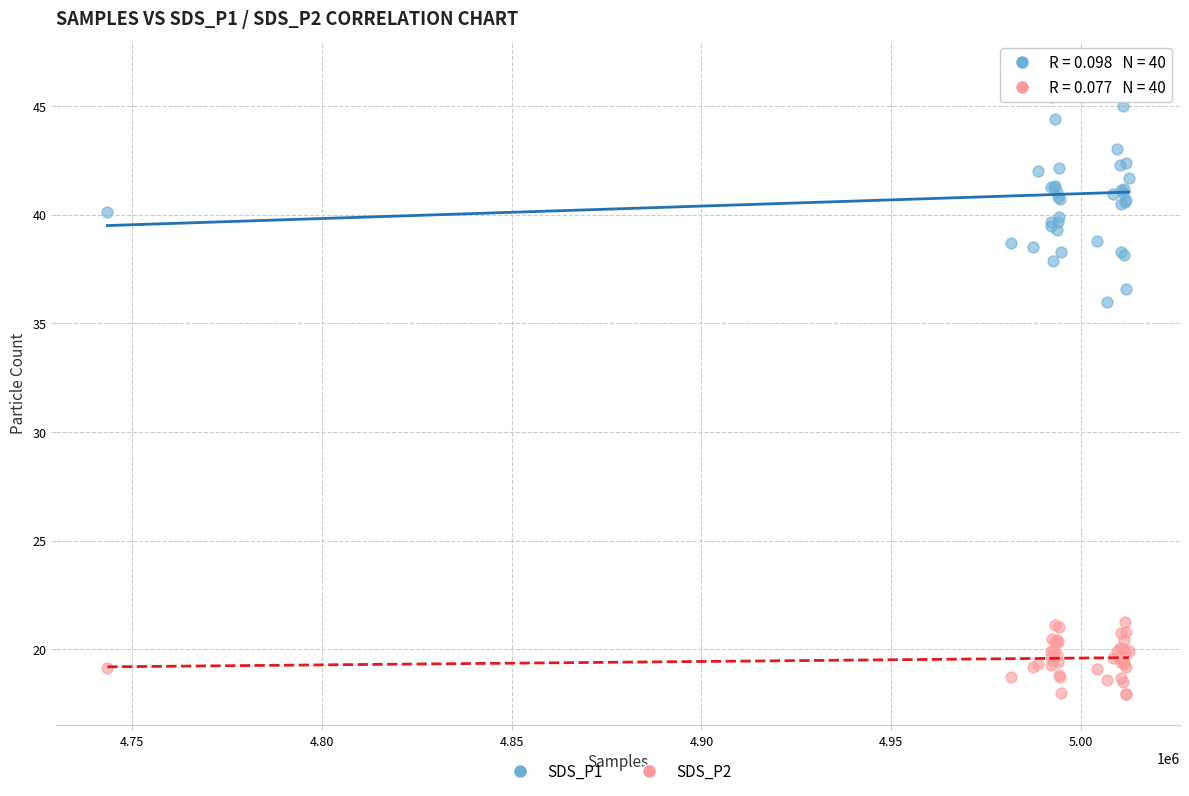

Which series contains the highest Y value?

SDS_P1